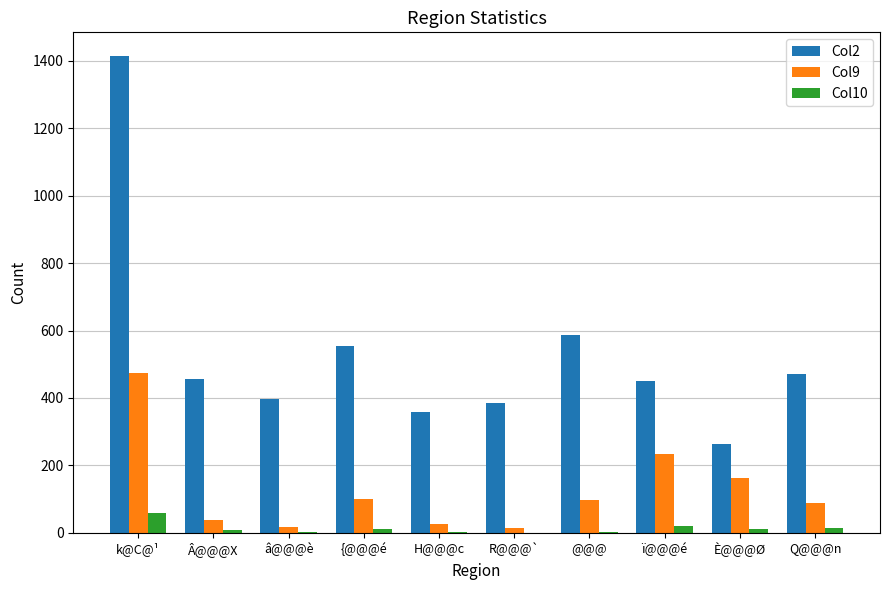

Which category has the highest value in the Col9 series?

k@C@¹